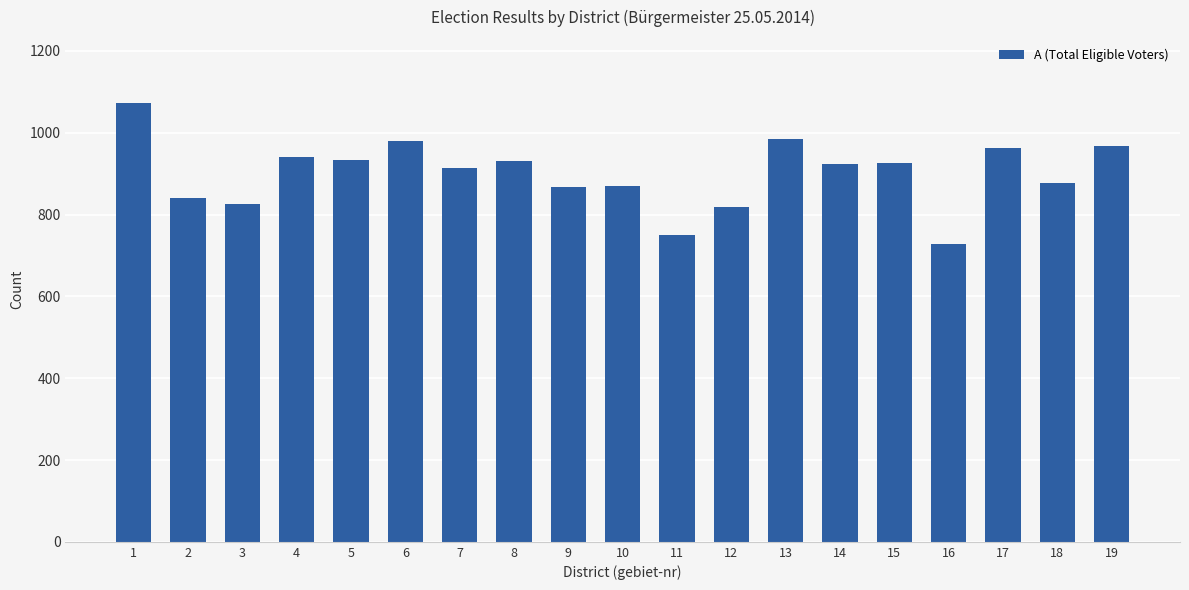

What is the value of the 18th bar from the left?

878